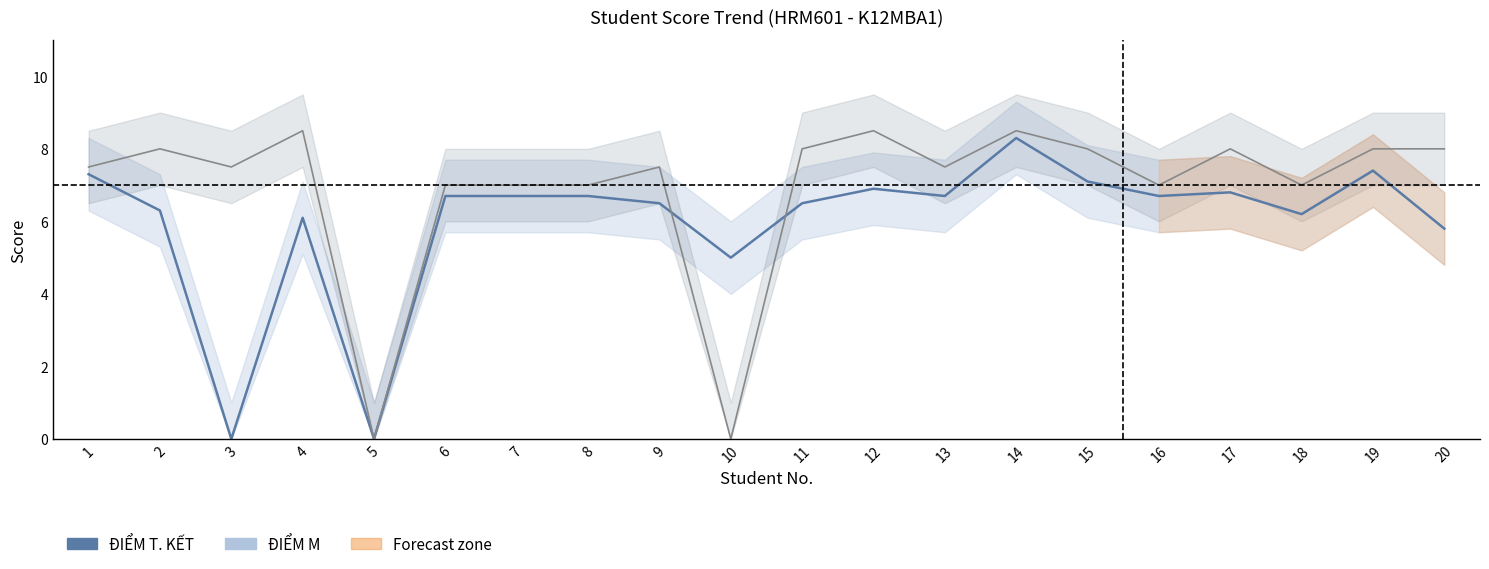

Is the value of ĐIỂM T. KẾT (Estimate) at 14 greater than the value of ĐIỂM M (Nowcast) at 17?

Yes